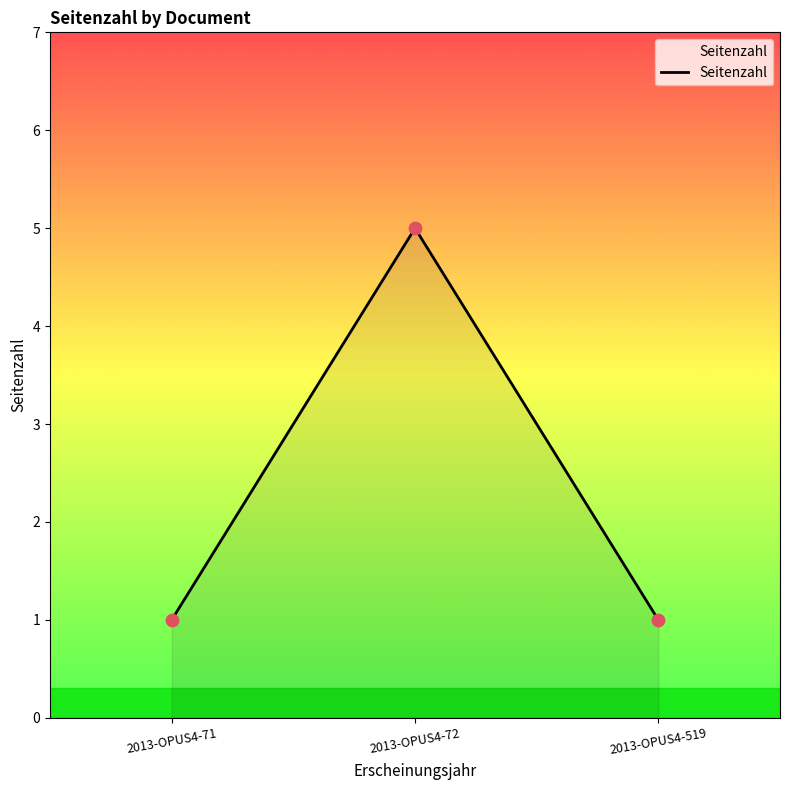

What is the ratio of the value at 2013-OPUS4-72 to the value at 2013-OPUS4-71?

5.0